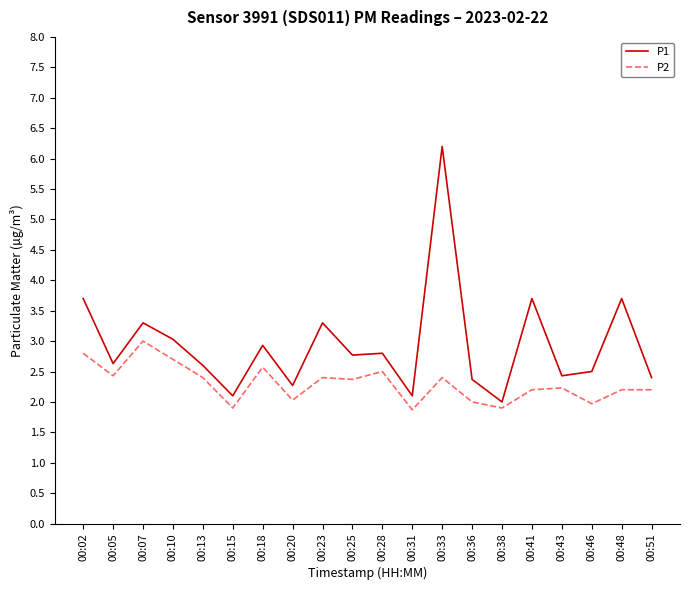

What is the sum of all P1 values?

58.8